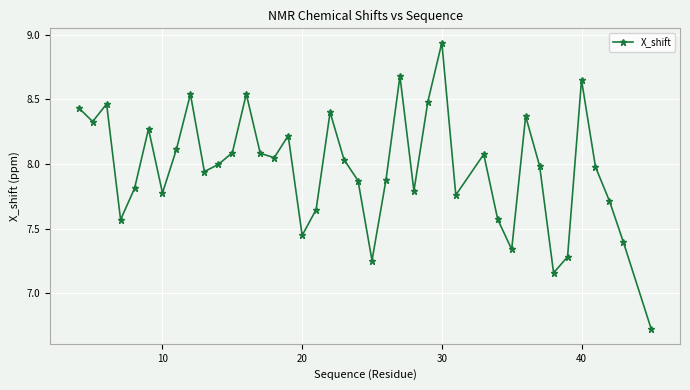

What is the difference between the second highest and second lowest values?

1.5